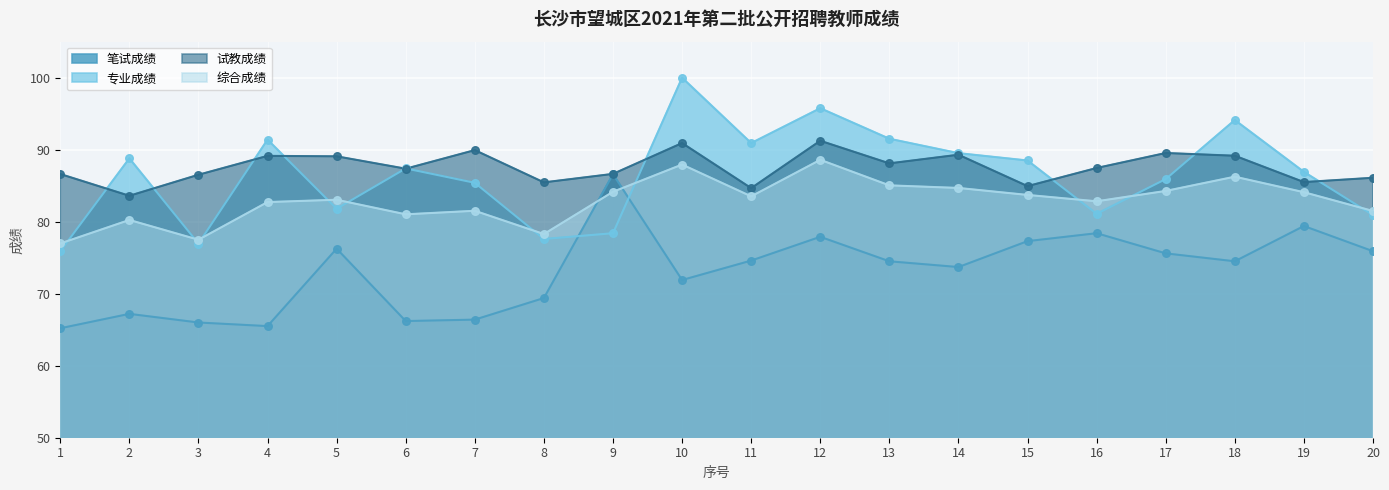

Which series reaches the maximum Y coordinate?

专业成绩